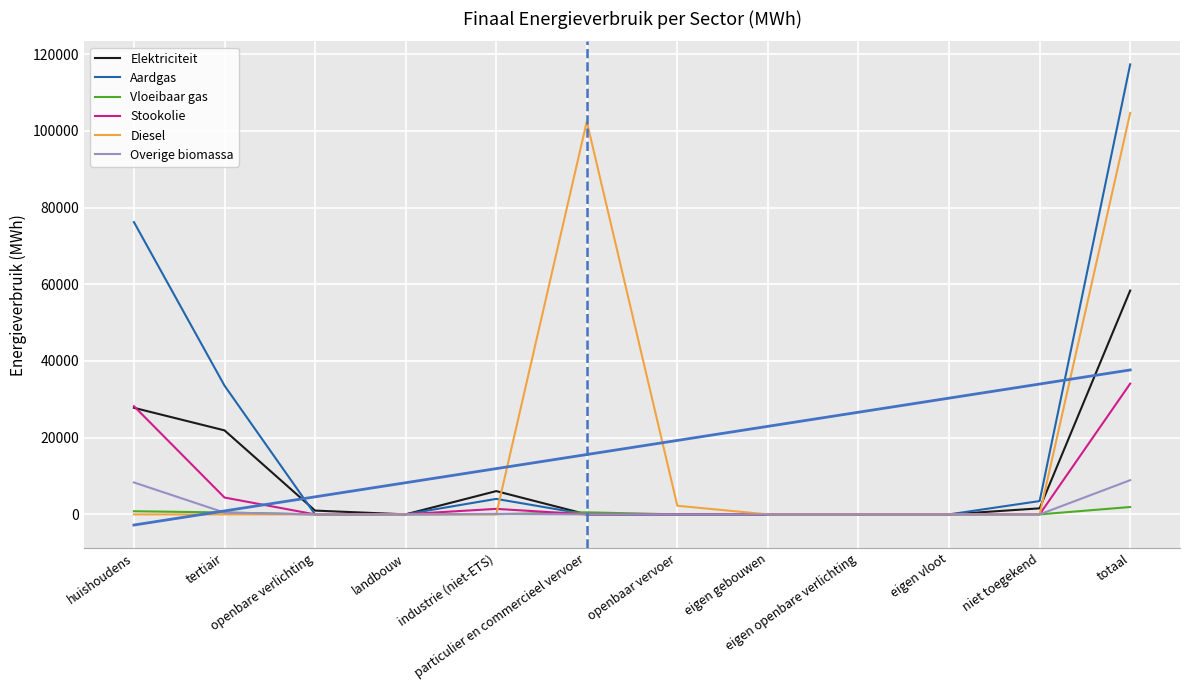

At which category is the sum across all series the highest?

totaal